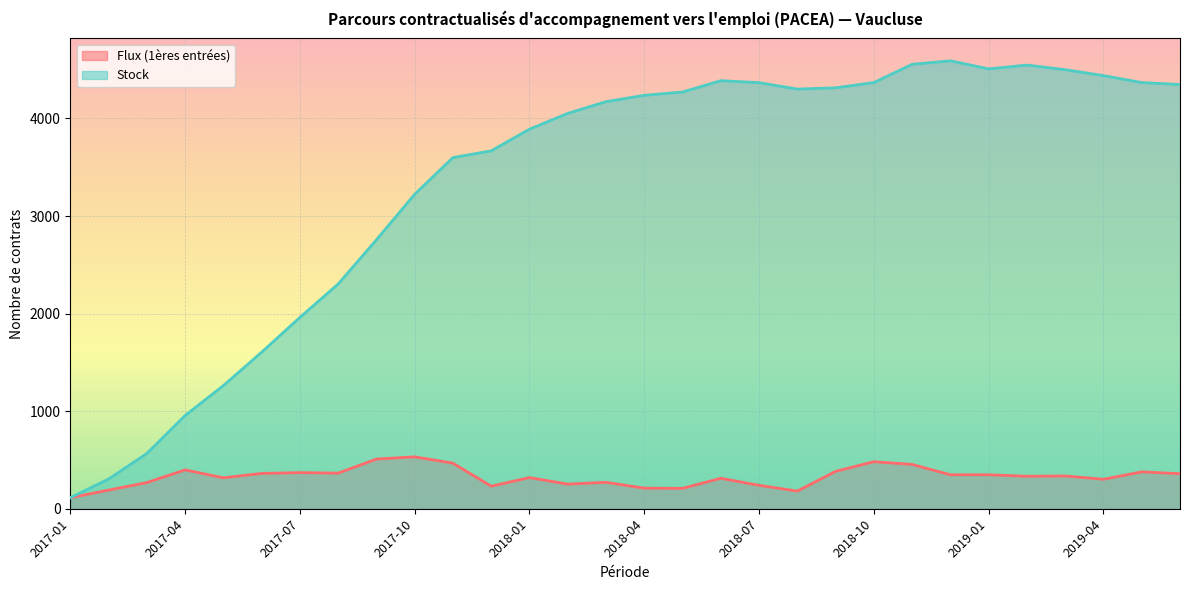

List the series in order of their peak value, lowest first.

Flux (1ères entrées), Stock